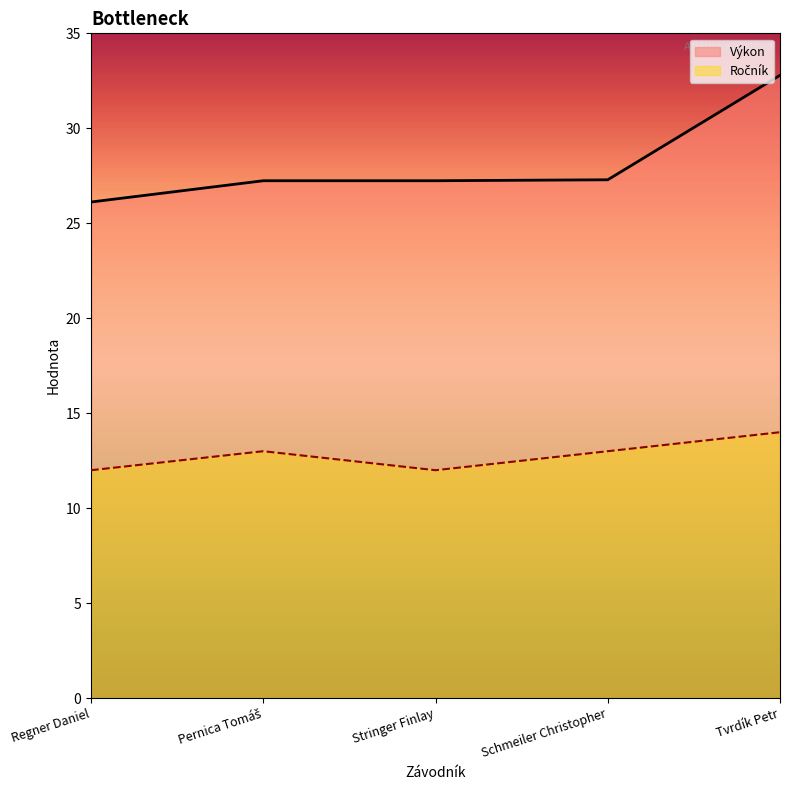

True or false: Ročník and Výkon cross at least once.

False